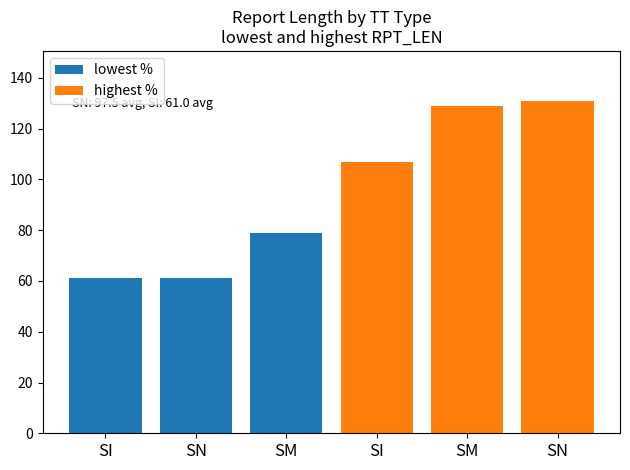

Which has a higher value, SI or SN?

SI